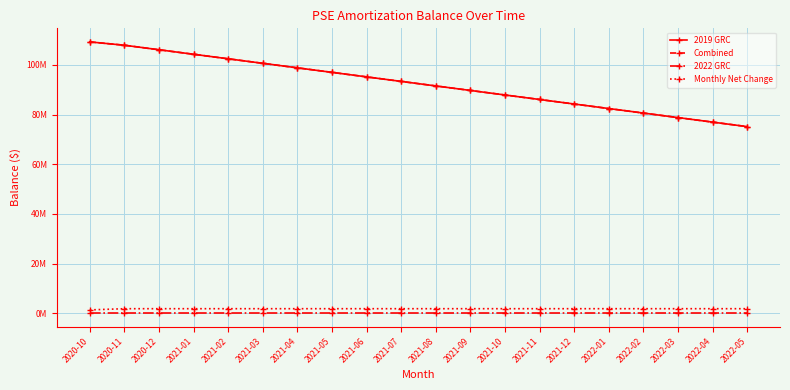

What position from the right is 2020-11?

19